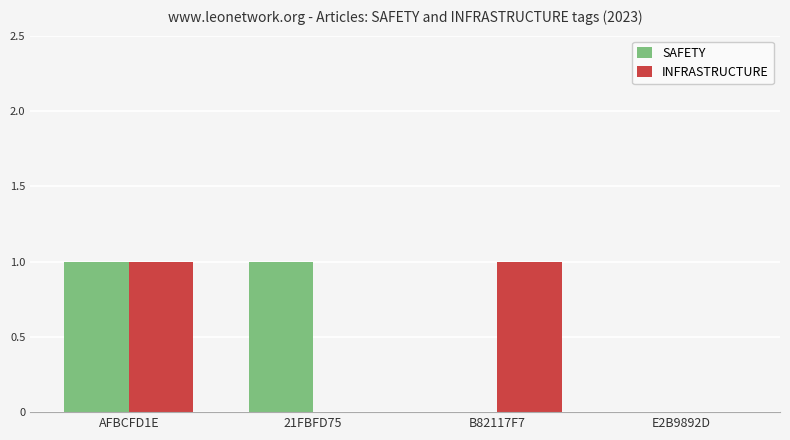

How many groups of bars are there?

4